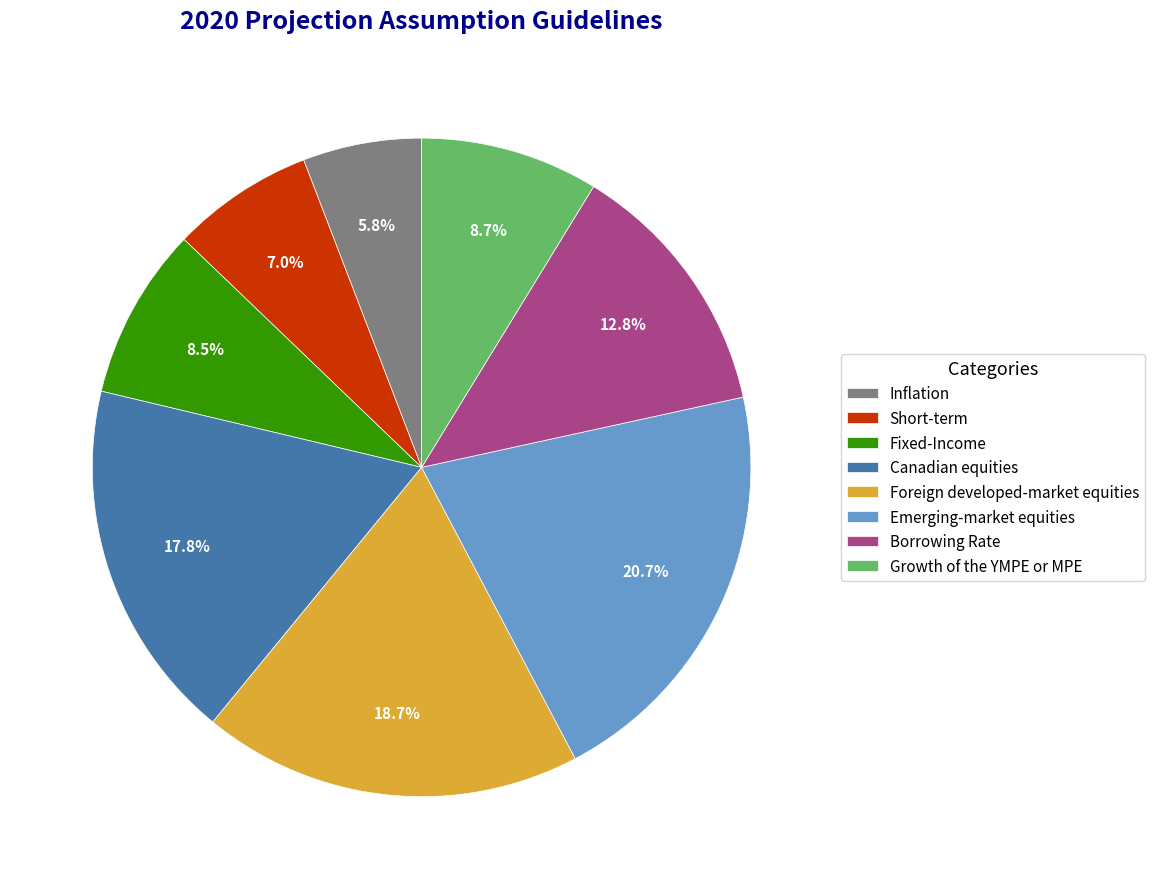

Which category has the smallest portion of the pie?

Inflation